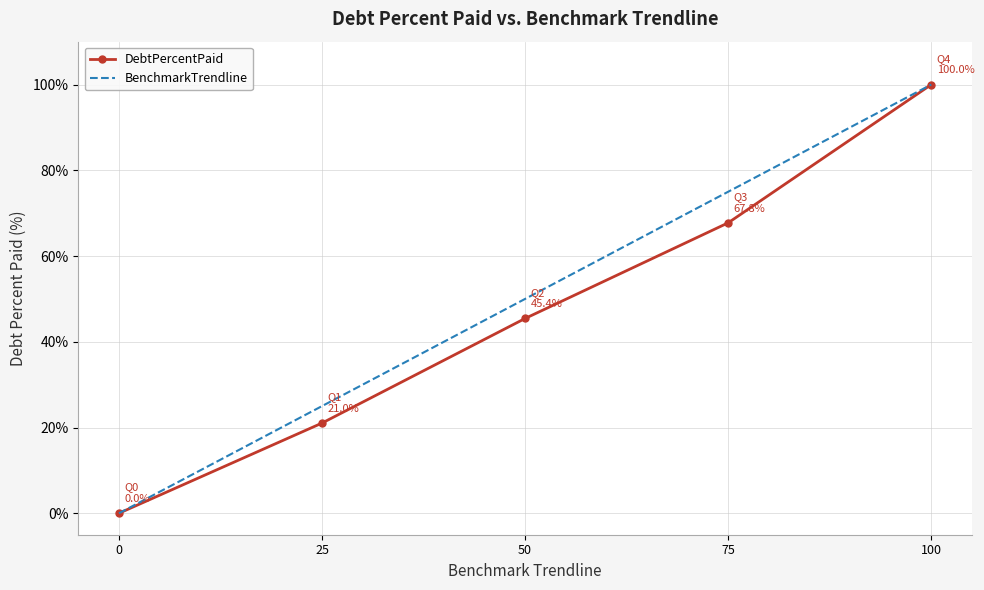

The value of DebtPercentPaid at 100 is 100.0. True or false?

True